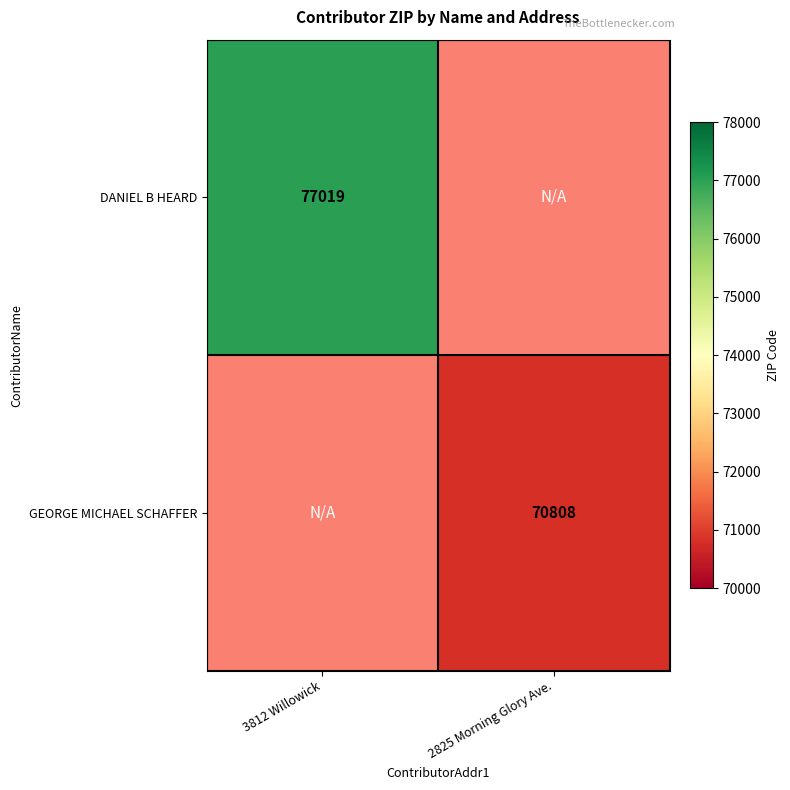

True or false: DANIEL B HEARD has a value of 77019 at 3812 Willowick.

True